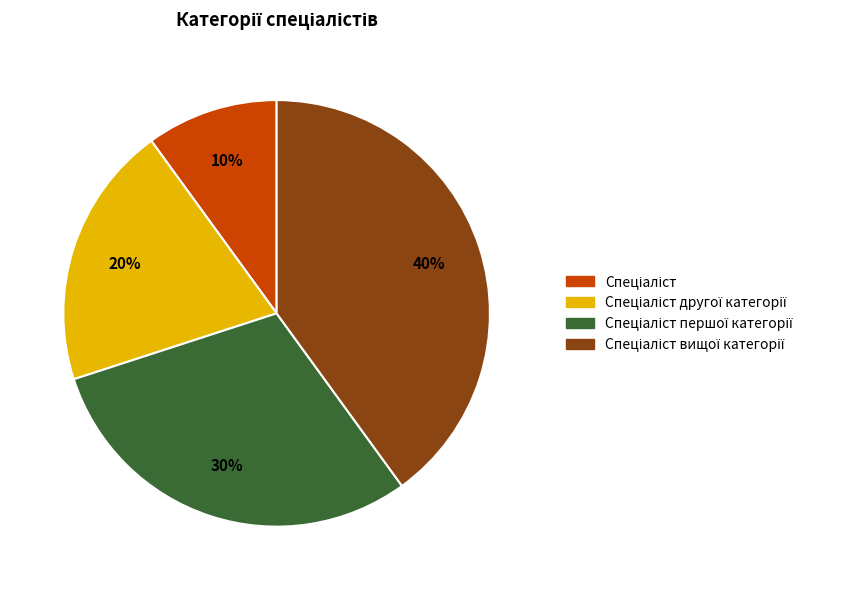

To the nearest percent, what is the difference between the largest and smallest slice percentages?

30%